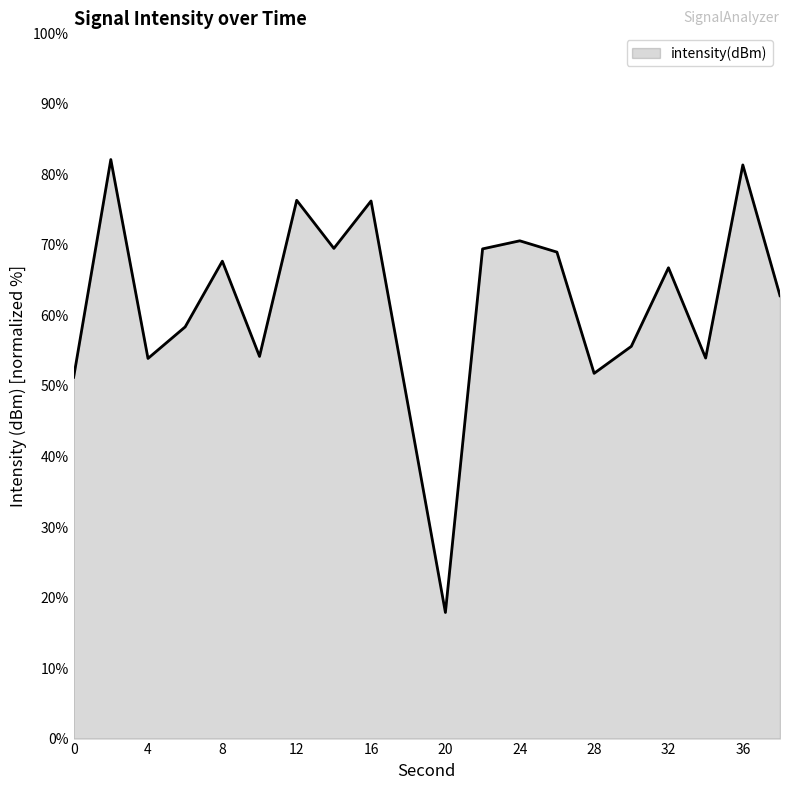

What is the difference between the maximum and minimum values?

64.2